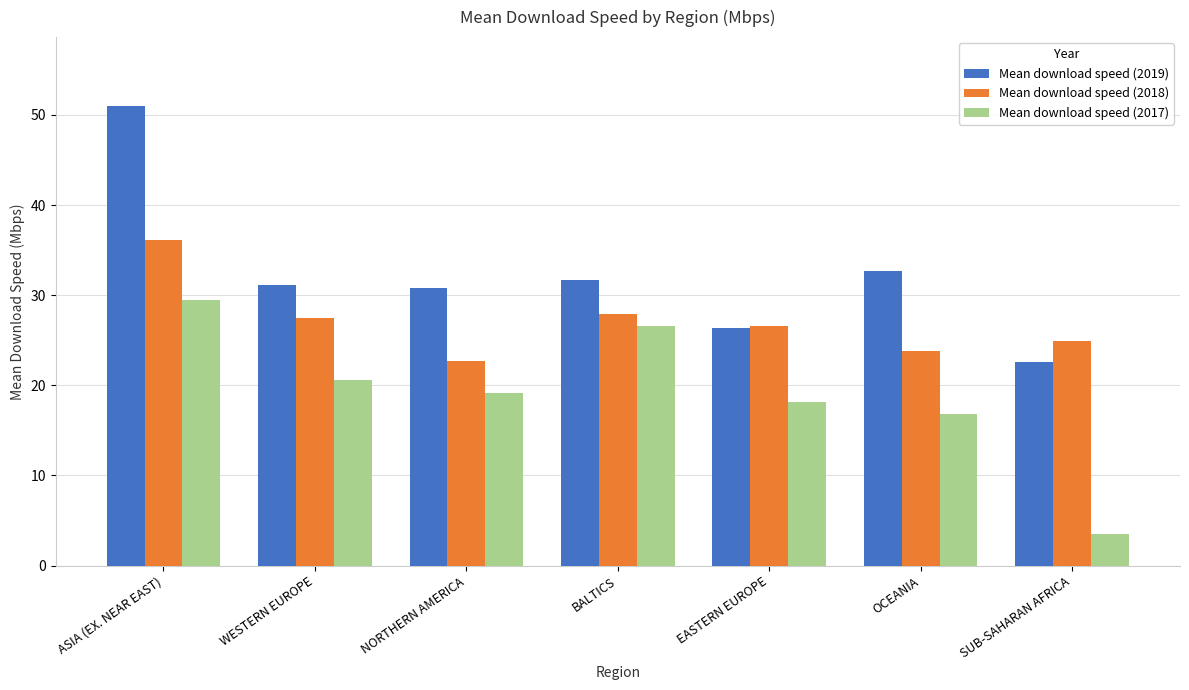

List the series in order of their overall mean, highest first.

Mean download speed (2019), Mean download speed (2018), Mean download speed (2017)